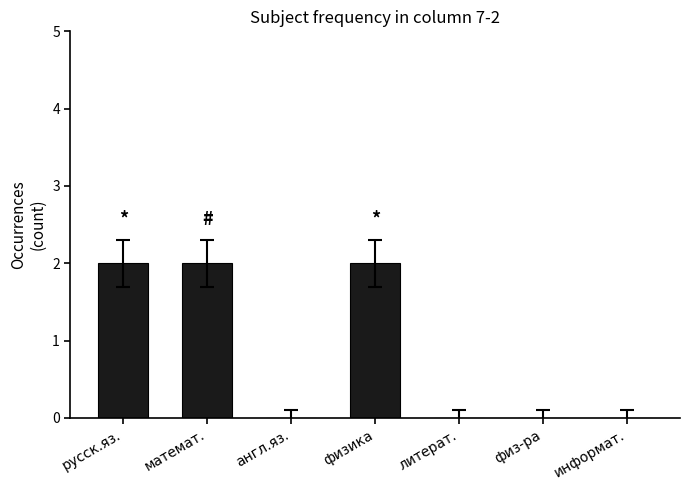

Reading right to left, what are all the values shown in this chart?

информат.=0	физ-ра=0	литерат.=0	физика=2	англ.яз.=0	математ.=2	русск.яз.=2